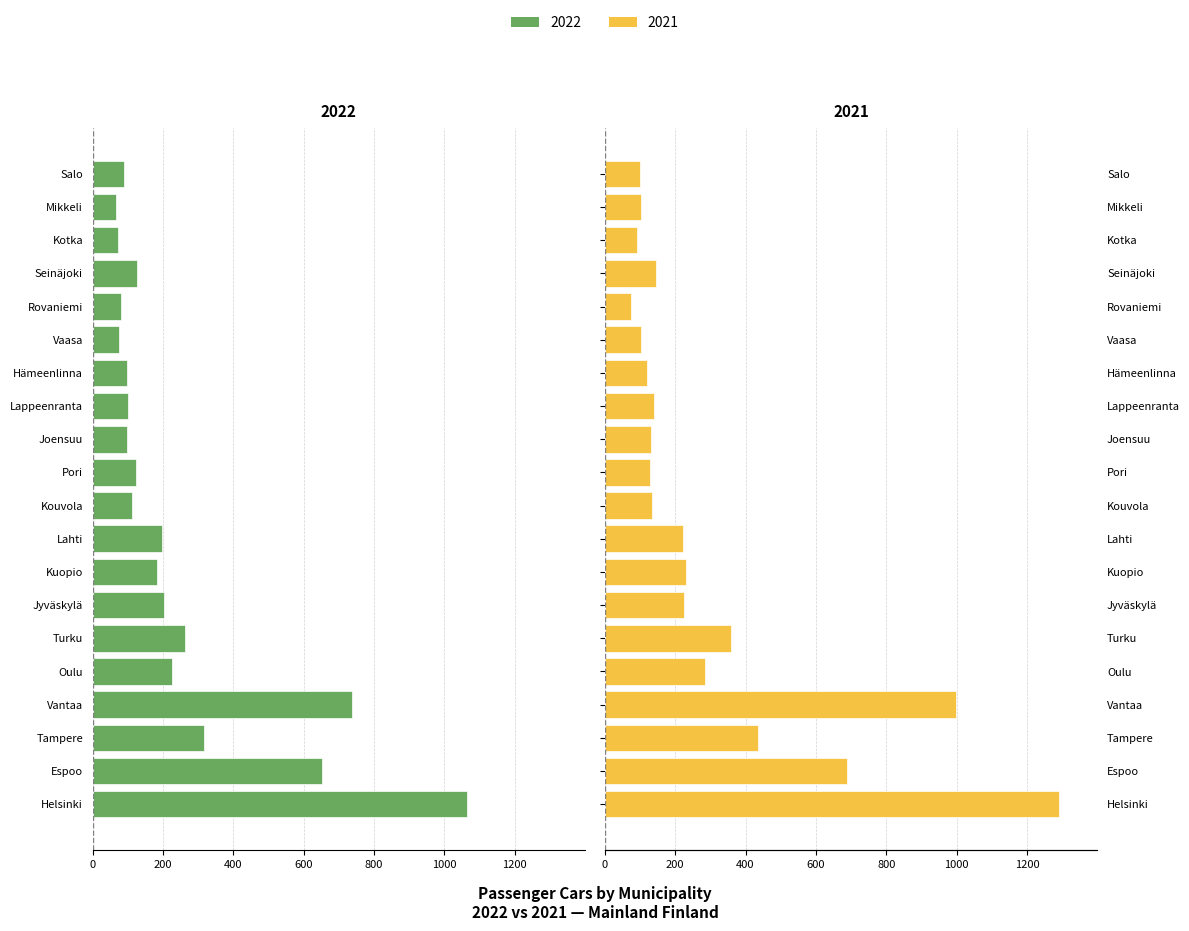

Which series changed the most between Seinäjoki and Mikkeli?

Passenger cars 2022